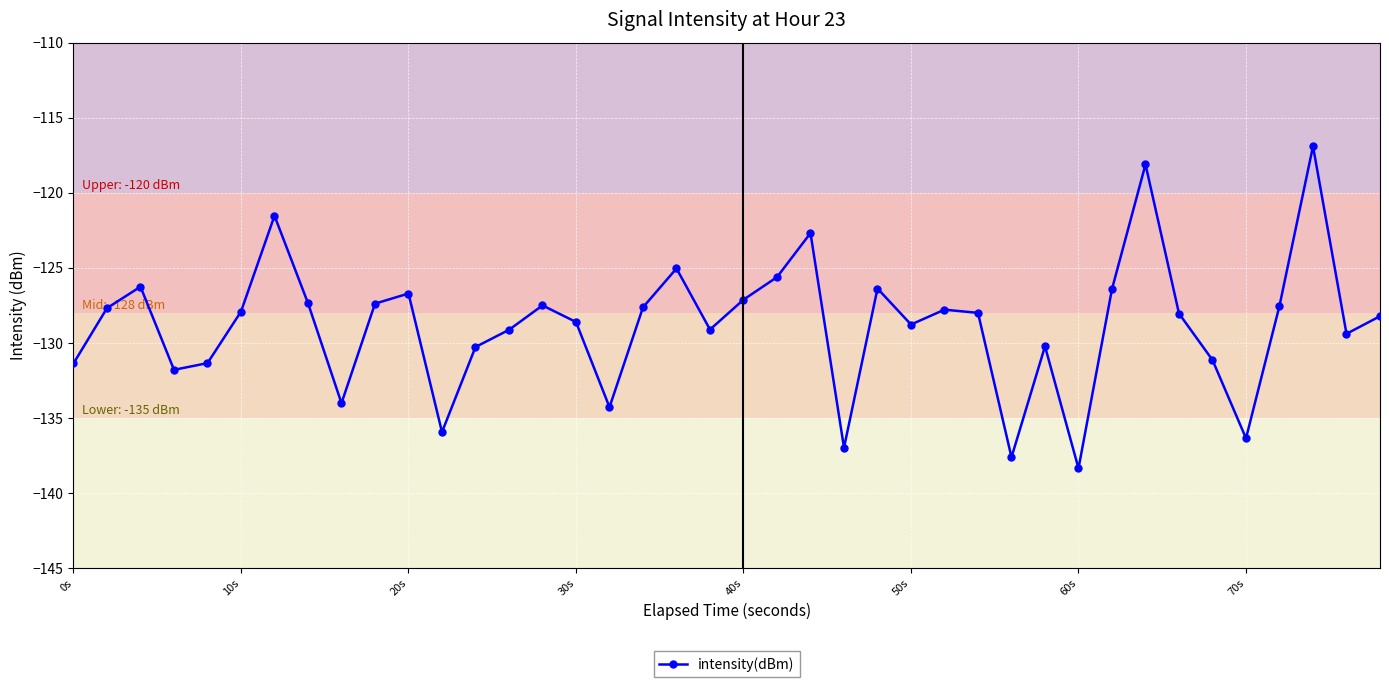

What is the greatest value displayed?

-116.9